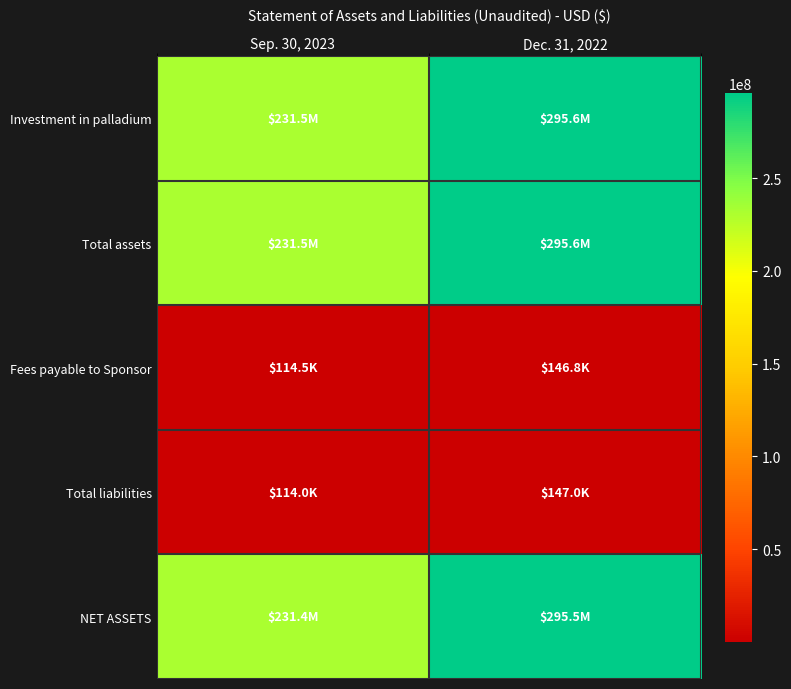

Reading right to left, transcribe all the data shown in this chart.

Investment in palladium: Dec. 31, 2022=295638000	Sep. 30, 2023=231537000
Total assets: Dec. 31, 2022=295638000	Sep. 30, 2023=231537000
Fees payable to Sponsor: Dec. 31, 2022=146803	Sep. 30, 2023=114498
Total liabilities: Dec. 31, 2022=147000	Sep. 30, 2023=114000
NET ASSETS: Dec. 31, 2022=295491000	Sep. 30, 2023=231423000